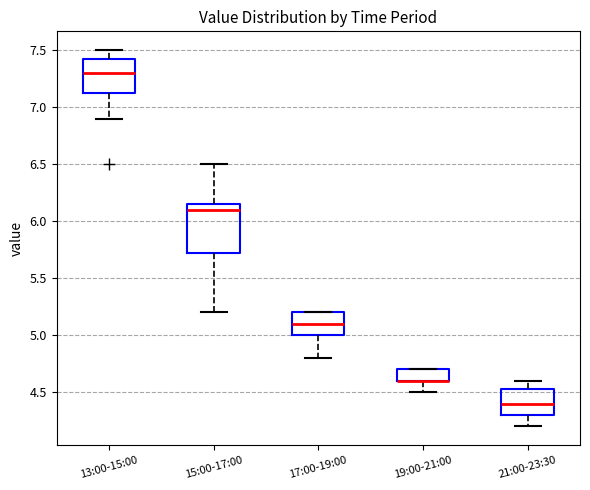

Which box is the tallest, from its lower edge to its upper edge?

15:00-17:00